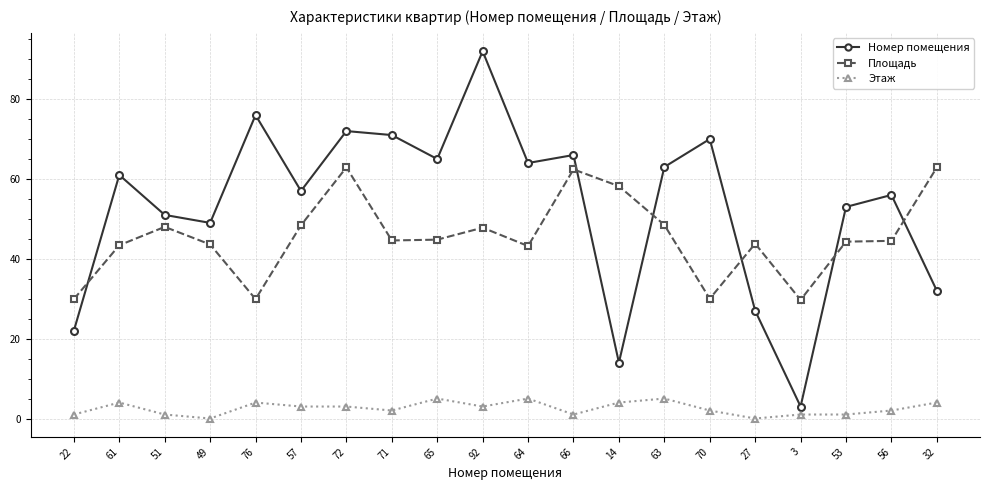

Is this an area chart (filled region under the line)?

No